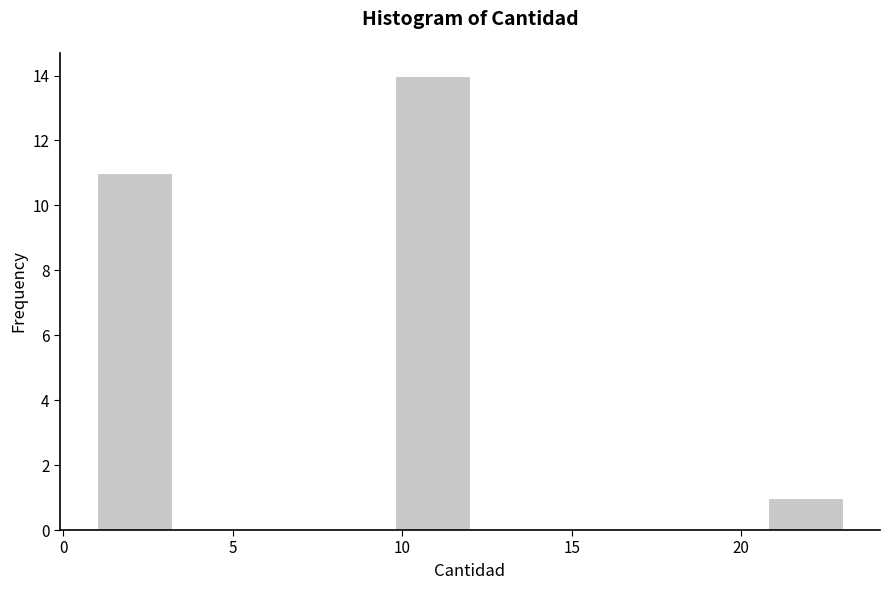

Reading left to right, transcribe this chart: for each bar, give the range it covers on the x-axis and its height. Neither the bar edges nor the heights are printed on the chart, so give them approximately, as read against the axes.

1.0 to 3.2: 11
3.2 to 5.4: 0
5.4 to 7.6: 0
7.6 to 9.8: 0
9.8 to 12.0: 14
12.0 to 14.2: 0
14.2 to 16.4: 0
16.4 to 18.6: 0
18.6 to 20.8: 0
20.8 to 23.0: 1